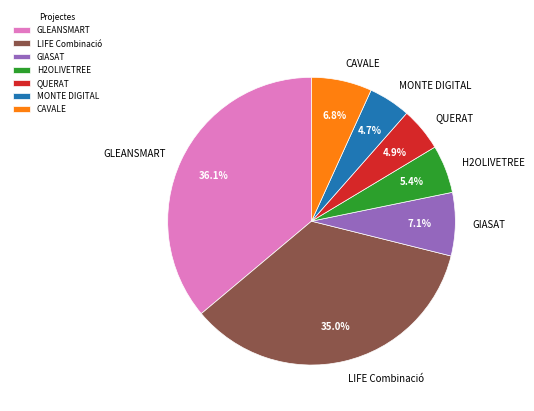

Which has a higher value, GLEANSMART or QUERAT?

GLEANSMART